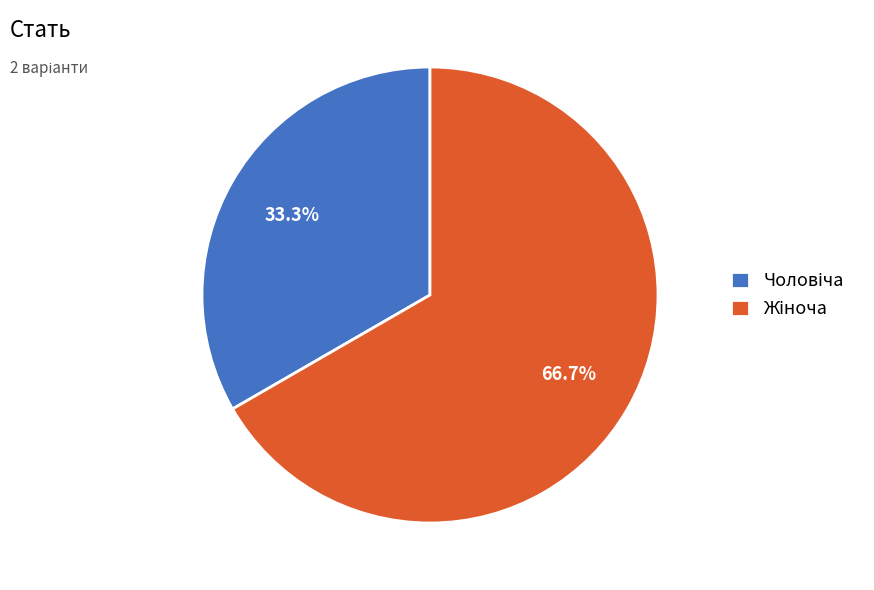

Is there any slice that represents more than half of the pie?

Yes